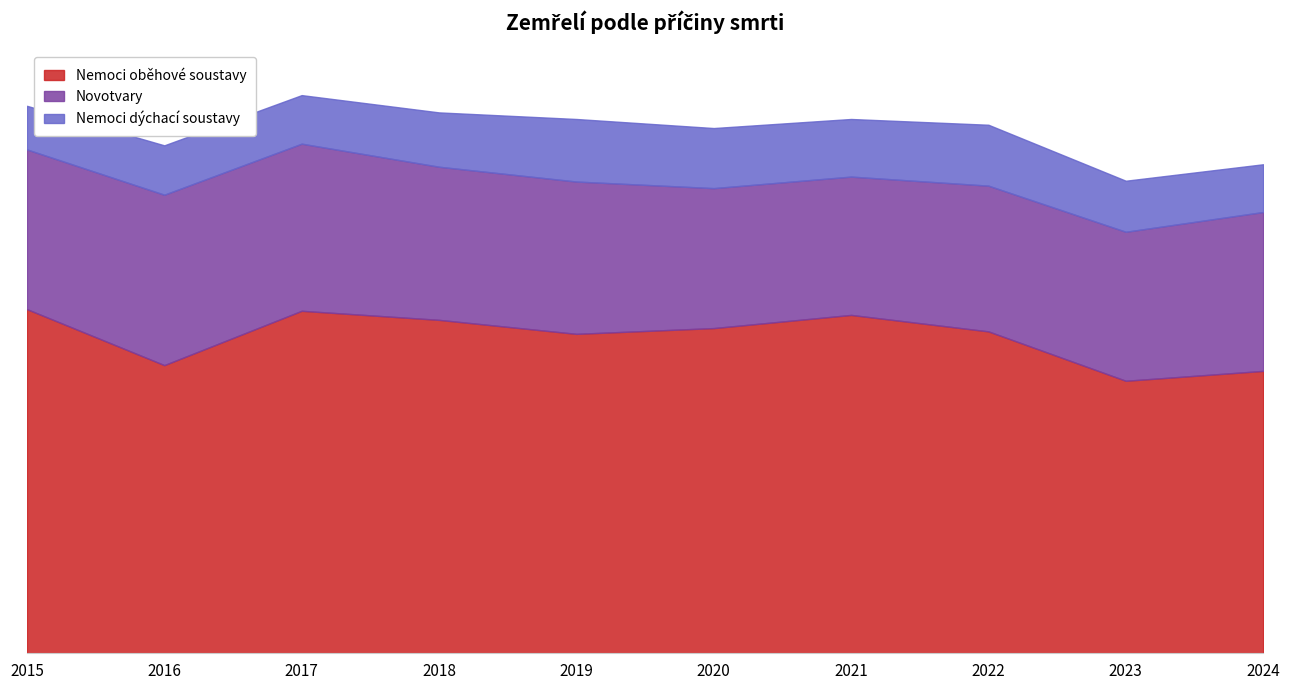

What is the total value across all series at 2022?

642